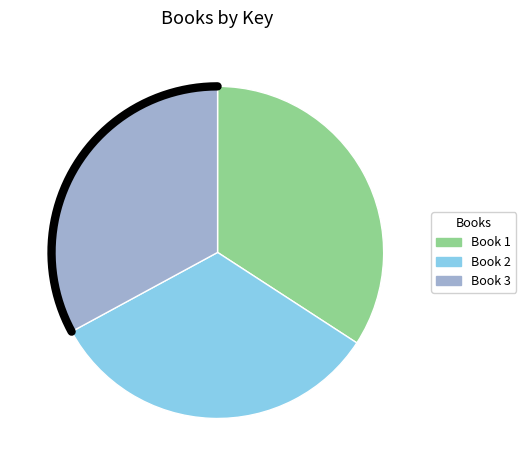

To the nearest percent, what percentage of the pie is Spotlight Discovery Dinosaurs?

33%